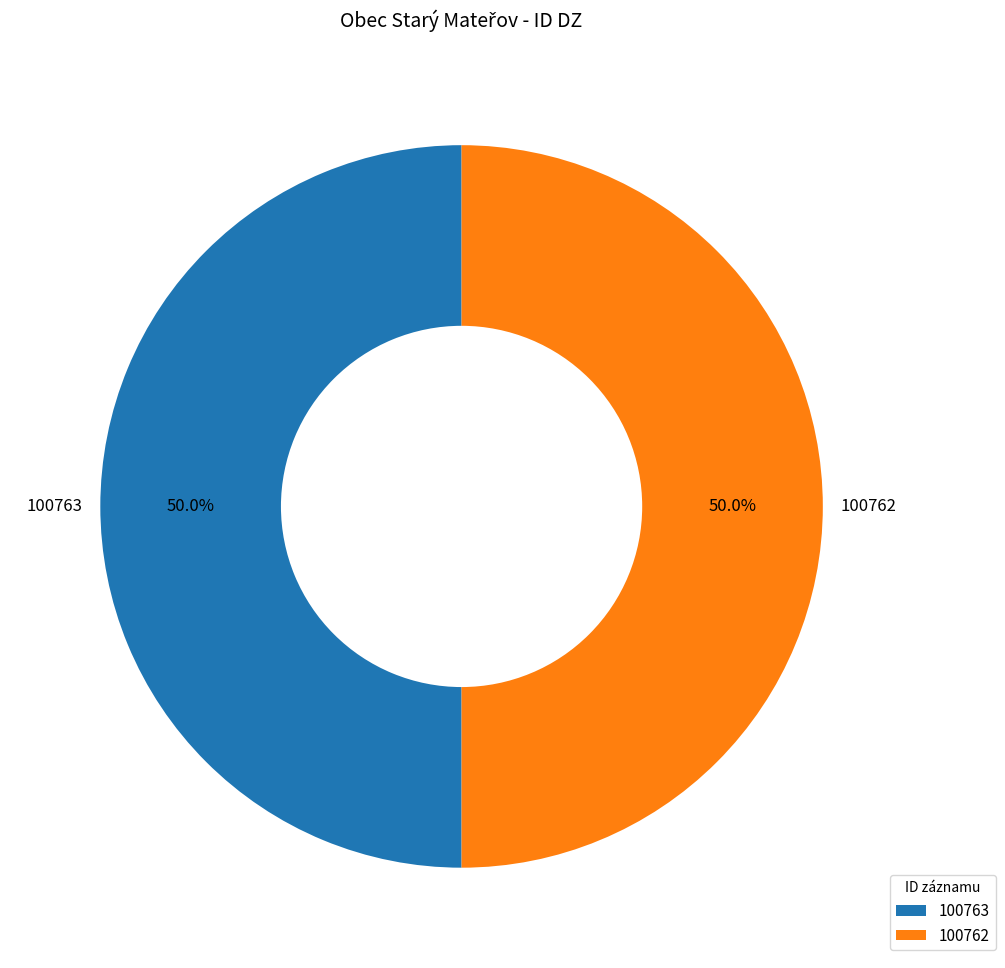

Do 100763 and 100762 together represent more than half of the pie?

Yes